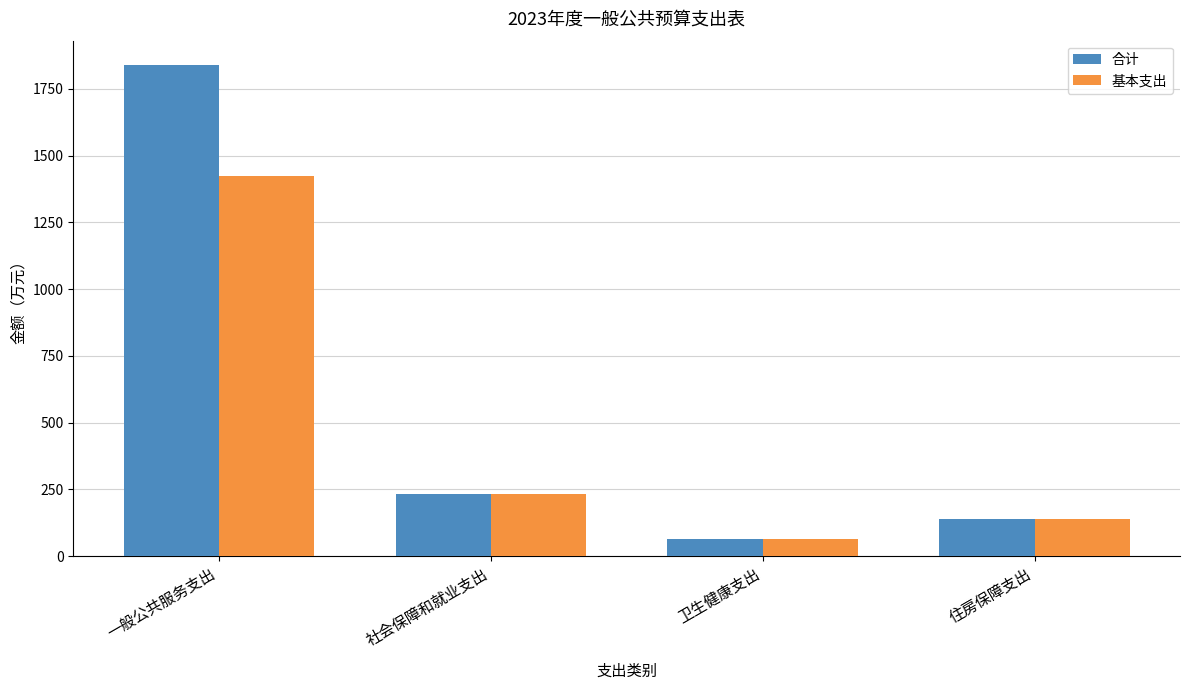

Does the chart contain any negative values?

No